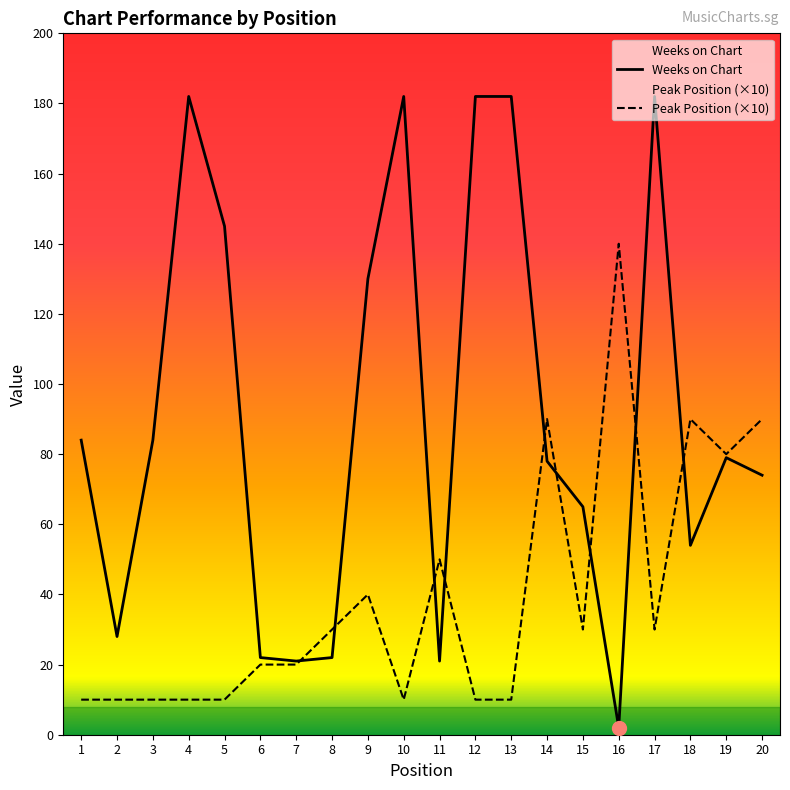

In Weeks on Chart, how many points are lower than both neighbors (excluding endpoints)?

5